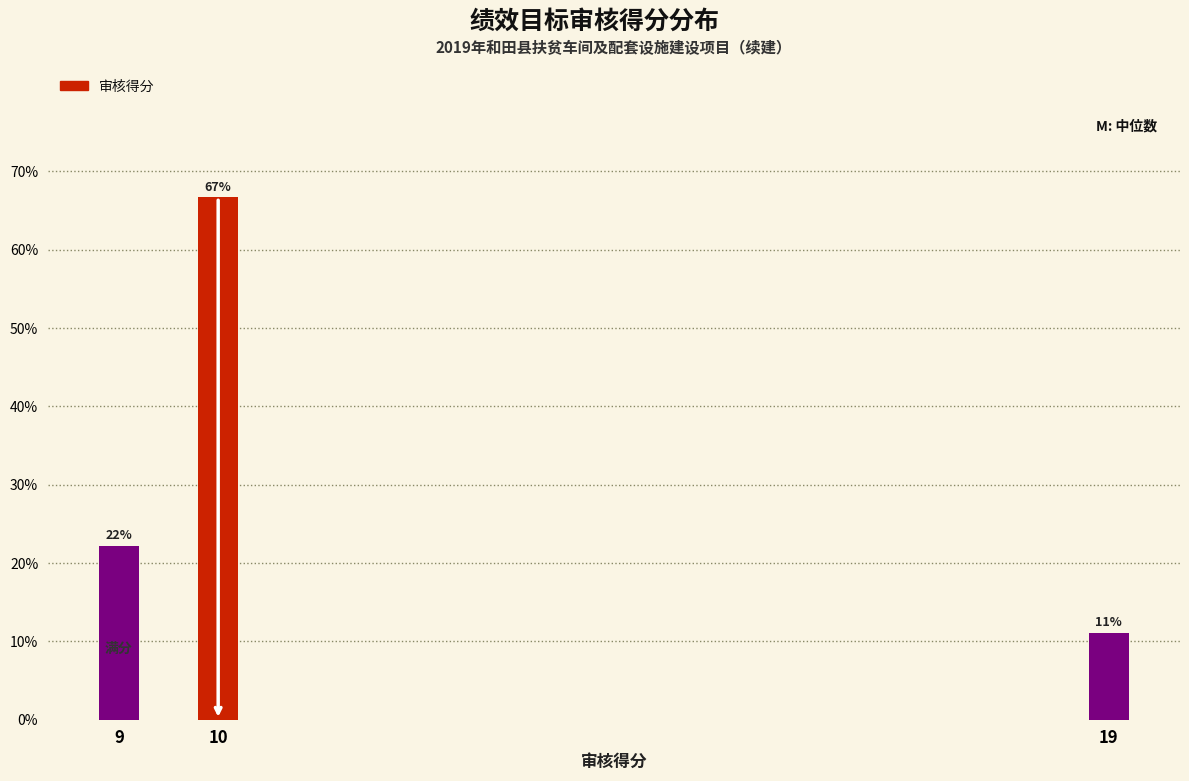

How many bars are there in total?

3